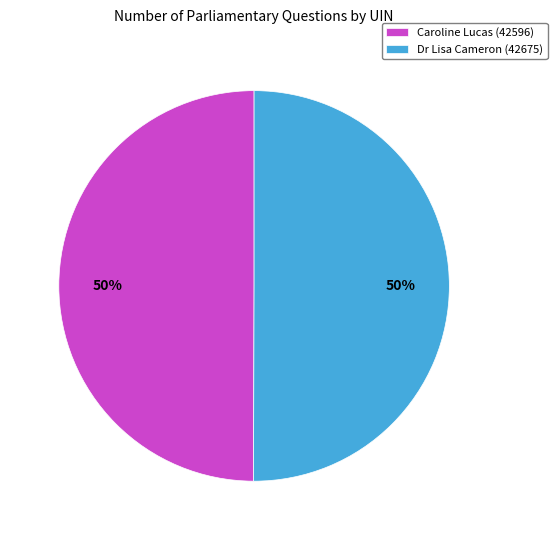

How many segments does this pie chart have?

2